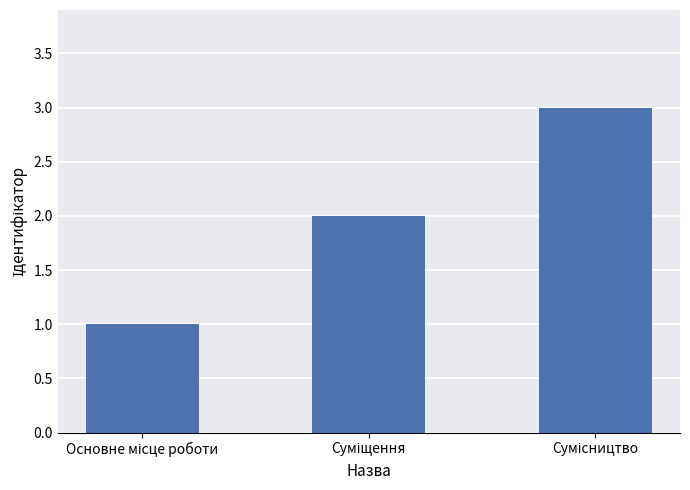

What is the difference between the maximum and minimum values?

2